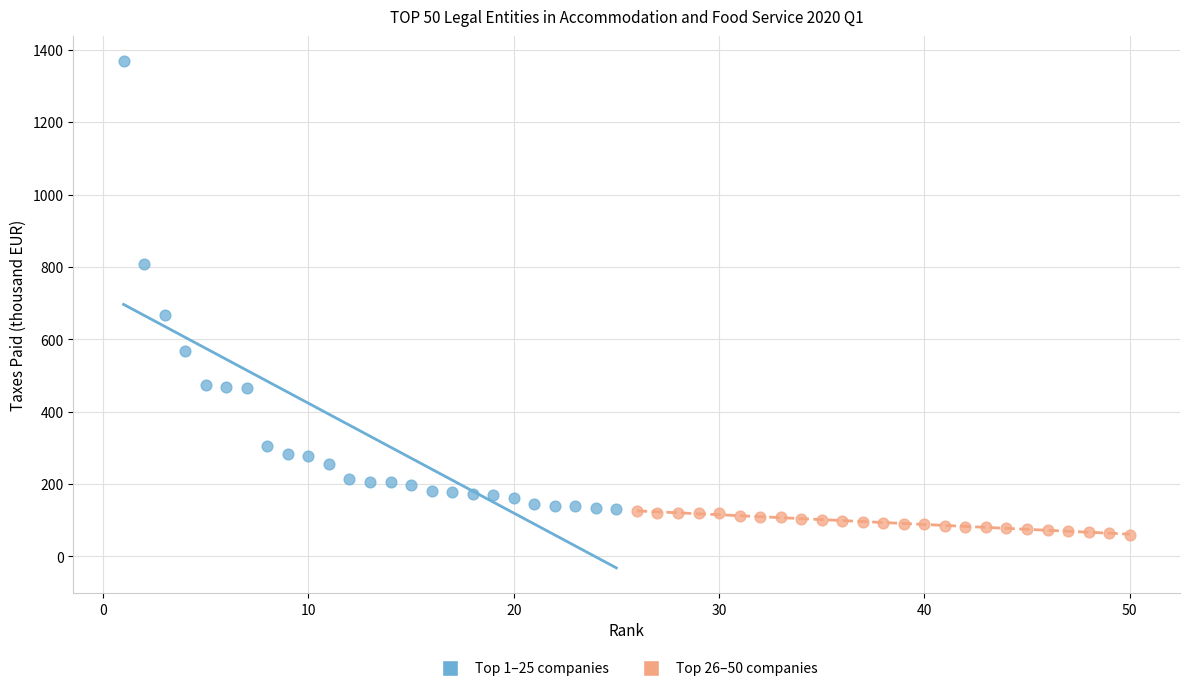

Which series contains the highest Y value?

Top 1–25 companies